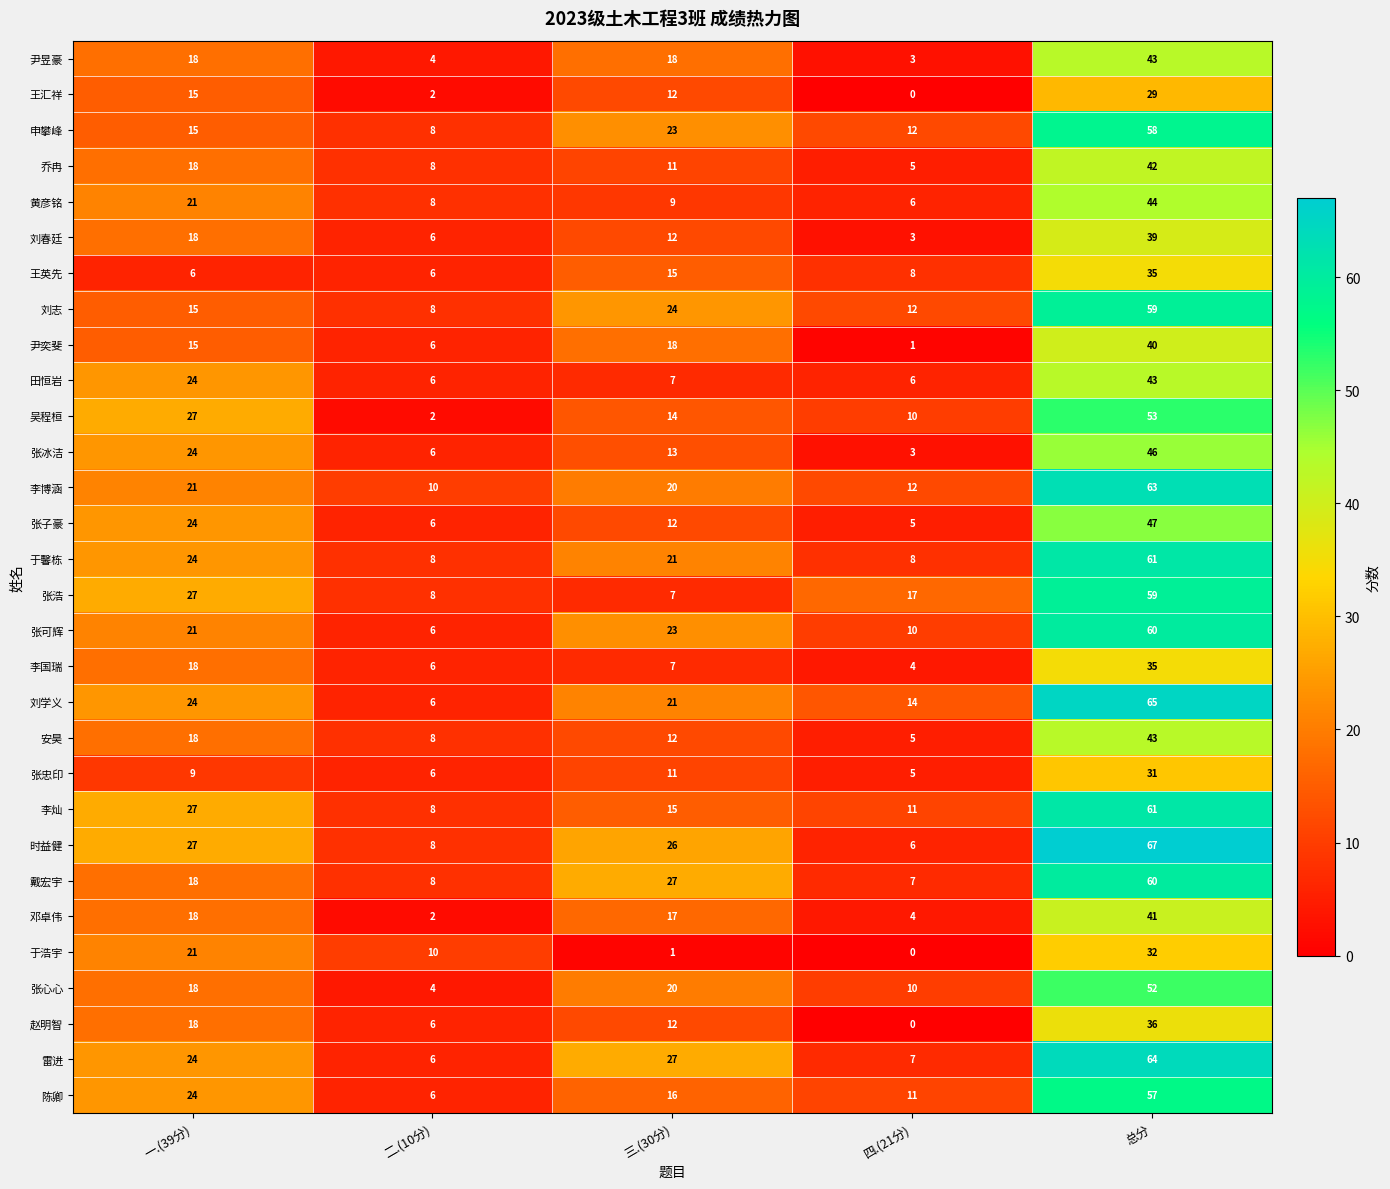

What is the total value across all series at 四.(21分)?

205